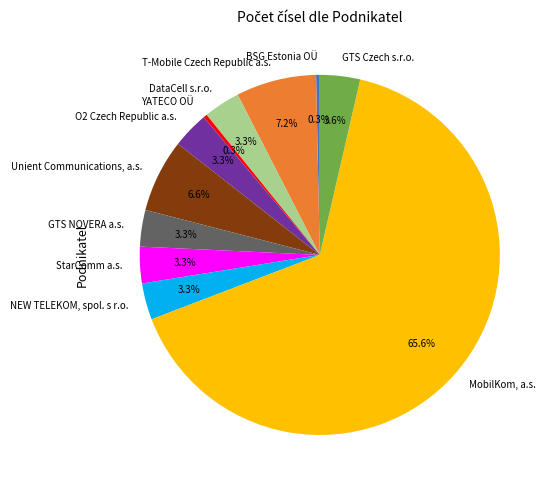

What is the largest slice in the pie chart?

MobilKom, a.s.